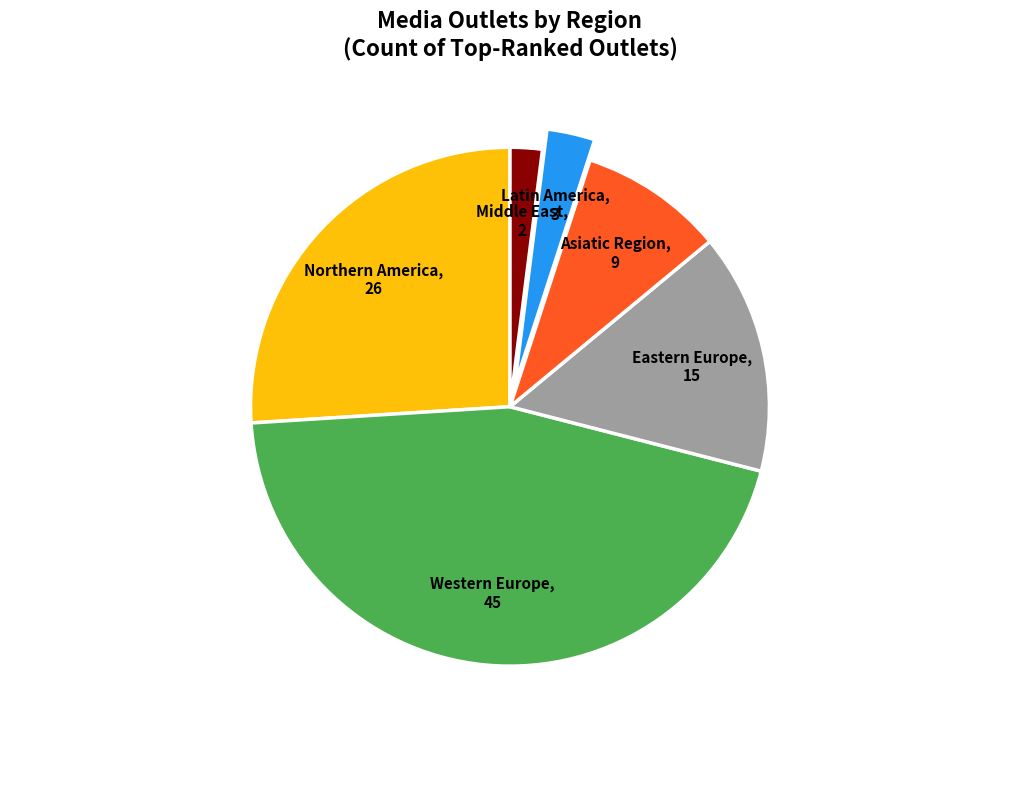

Between Asiatic Region and Western Europe, which is larger?

Western Europe